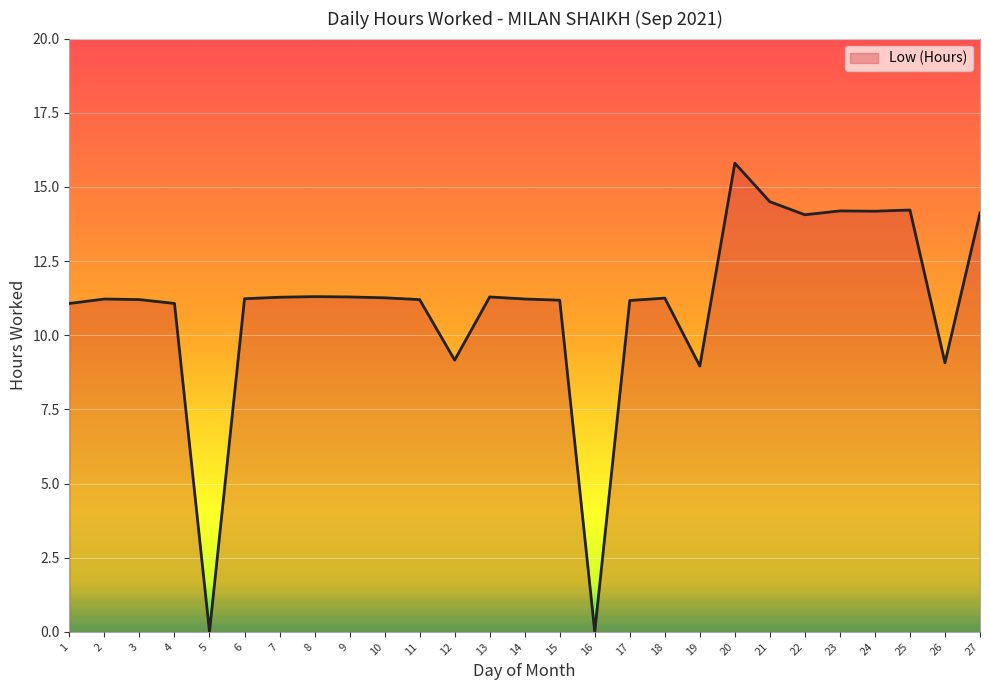

At which category does the chart reach its peak across all series?

20